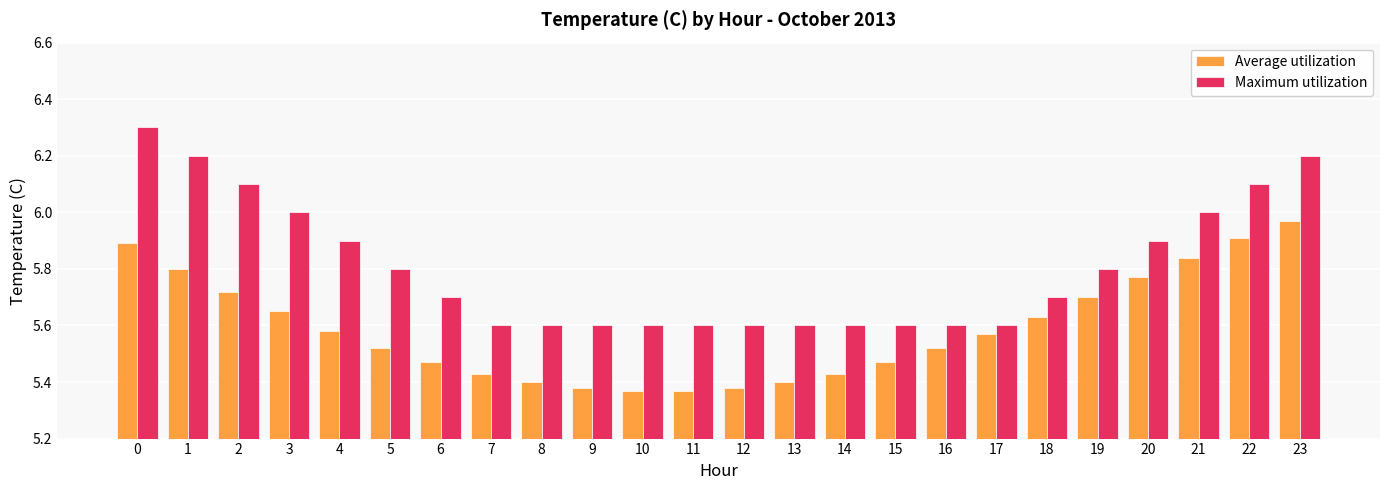

Which category has the highest value in the Average utilization series?

23